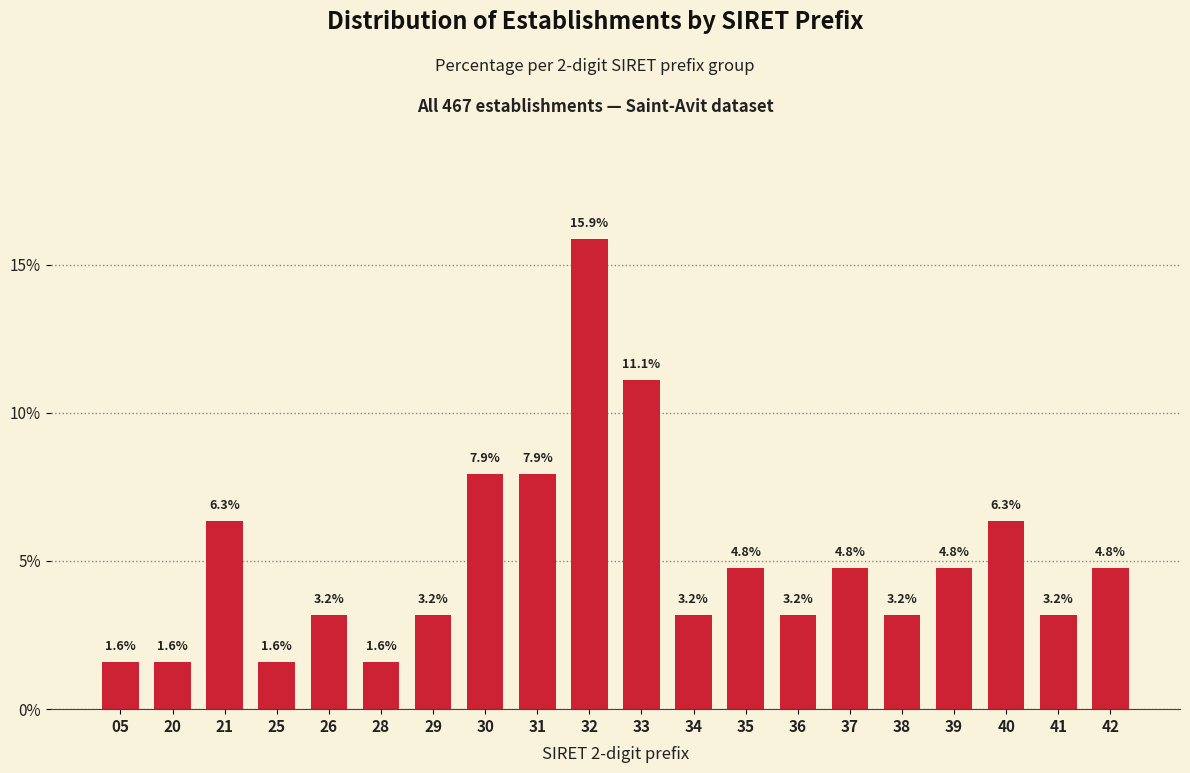

Reading left to right, what are all the values shown in this chart?

1.6	1.6	6.3	1.6	3.2	1.6	3.2	7.9	7.9	15.9	11.1	3.2	4.8	3.2	4.8	3.2	4.8	6.3	3.2	4.8